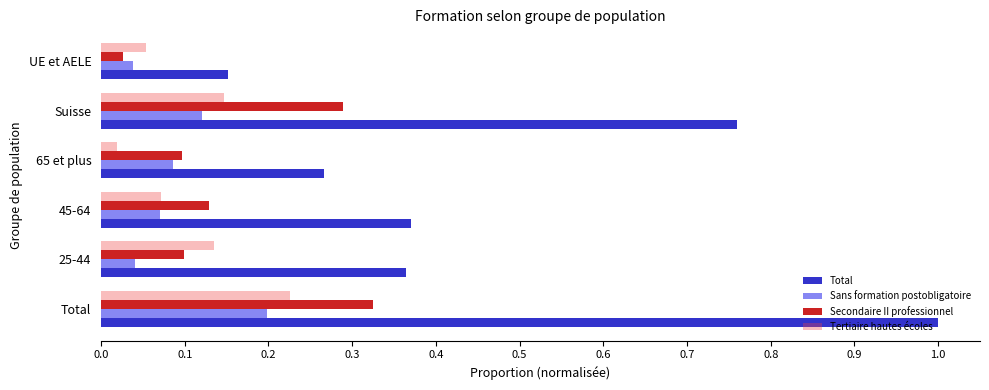

Where is Secondaire II professionnel nearest to the value 0?

UE et AELE